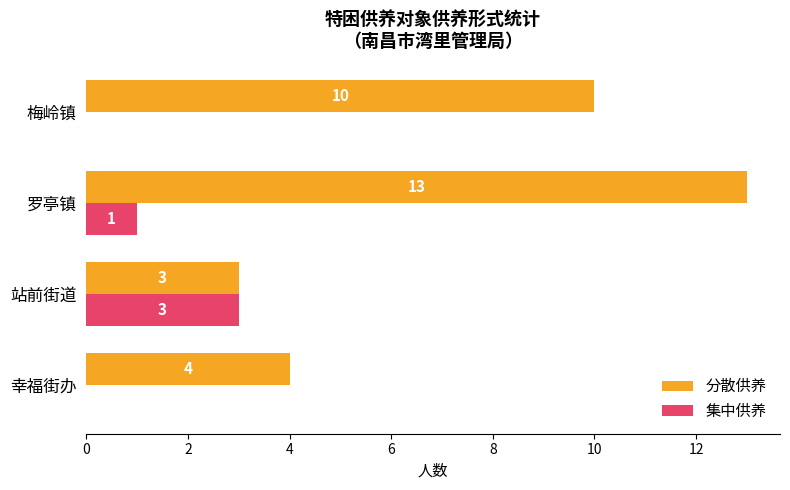

At which category is the sum across all series the highest?

罗亭镇